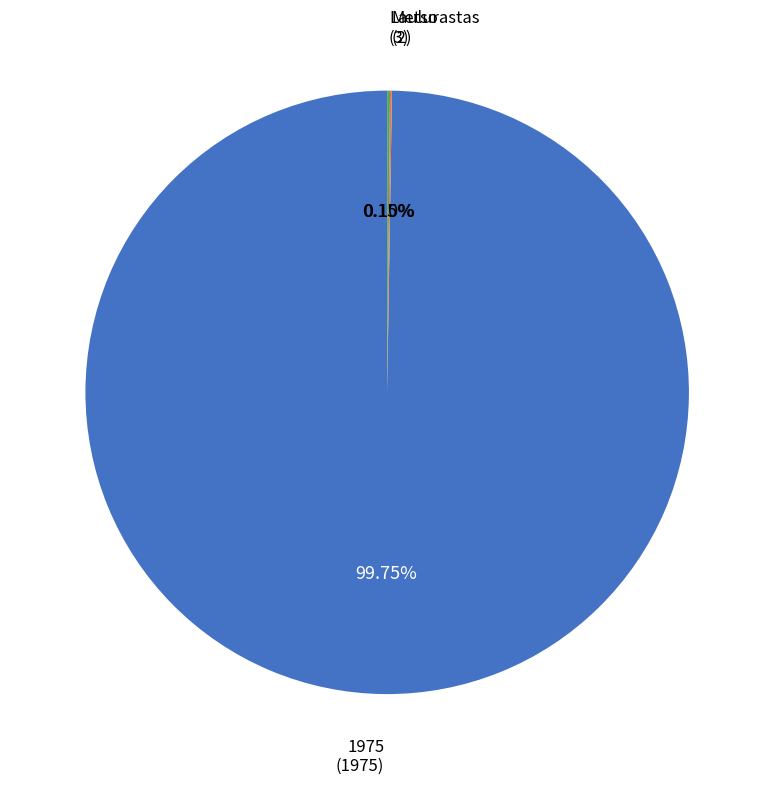

Is there a majority slice in this chart?

Yes